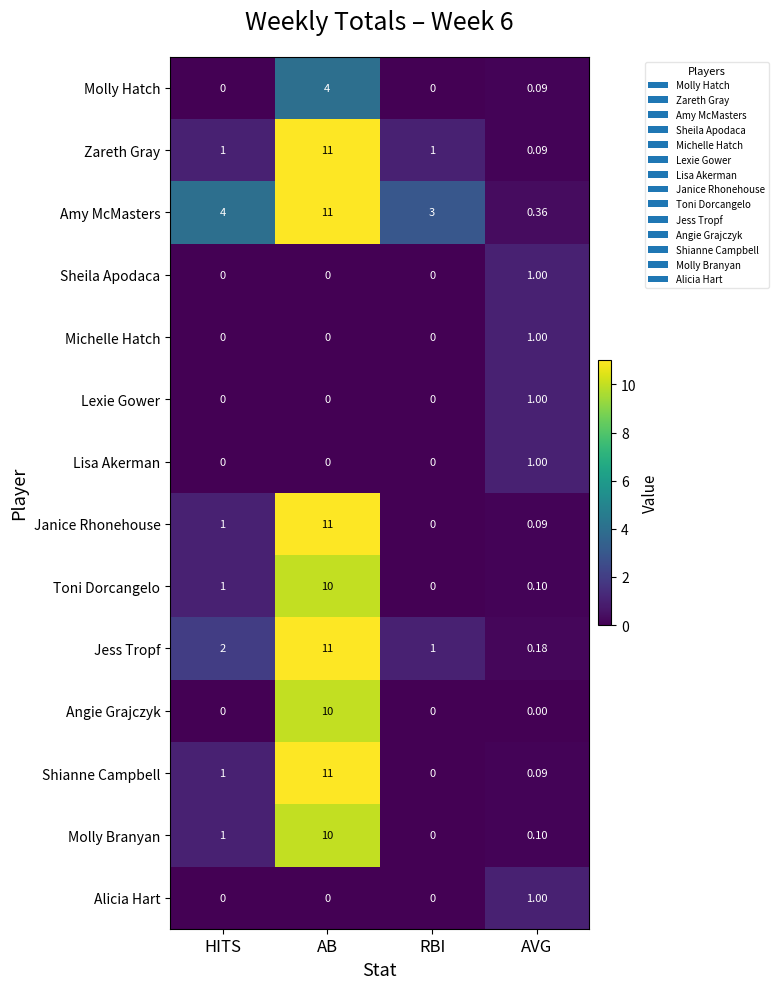

Where is Janice Rhonehouse nearest to the value 5?

HITS